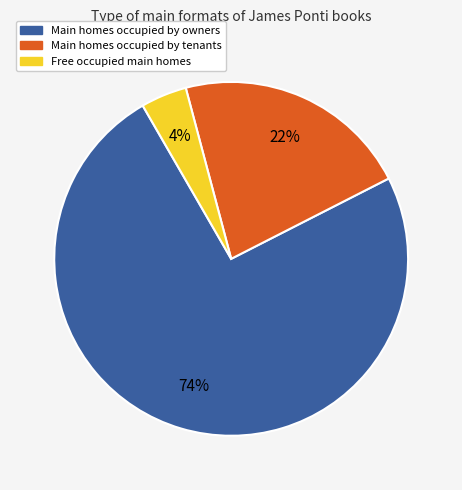

Is there any slice that represents more than half of the pie?

Yes